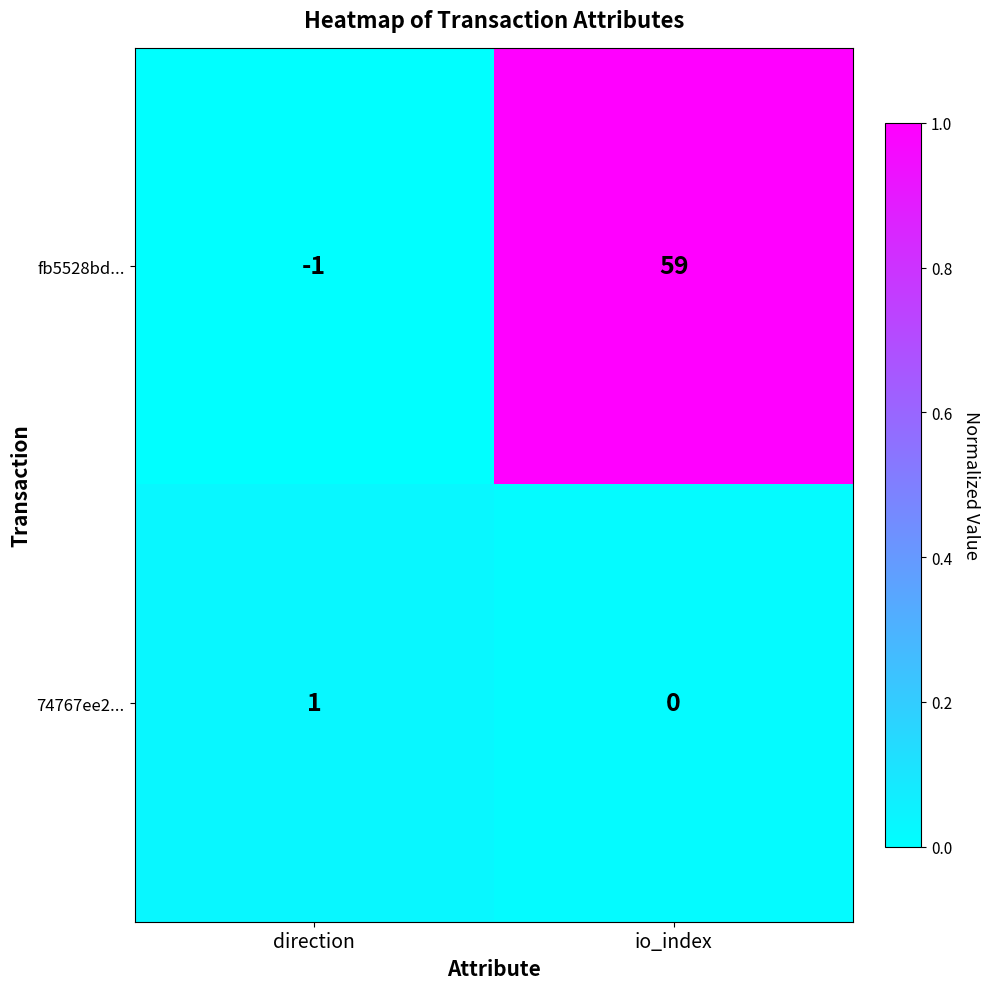

Count the number of data series in this chart.

2